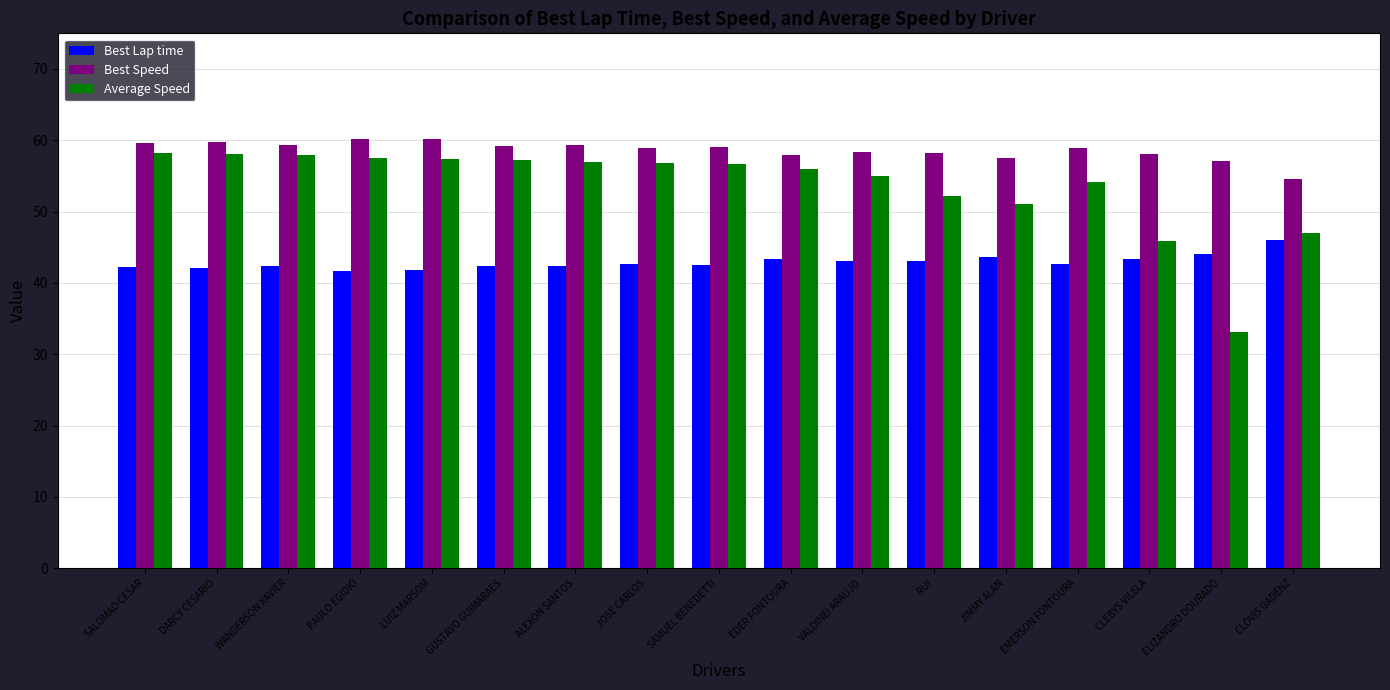

Rank the series at ELIZANDRO DOURADO from highest to lowest value.

Best Speed, Best Lap time, Average Speed